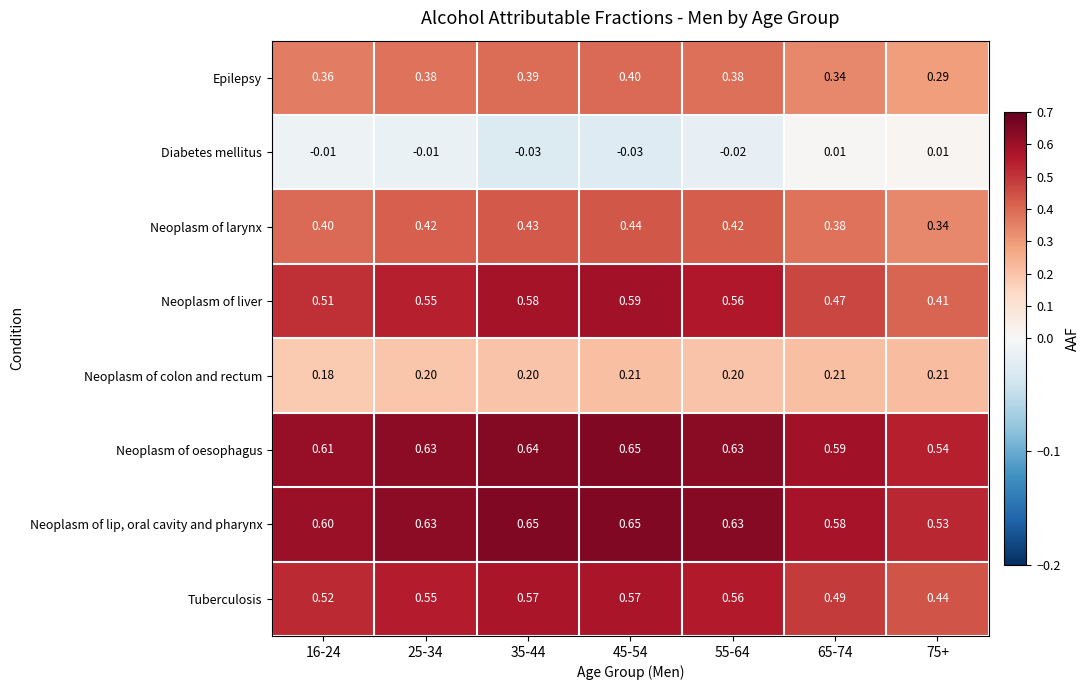

Which series has the widest spread of values?

Neoplasm of liver